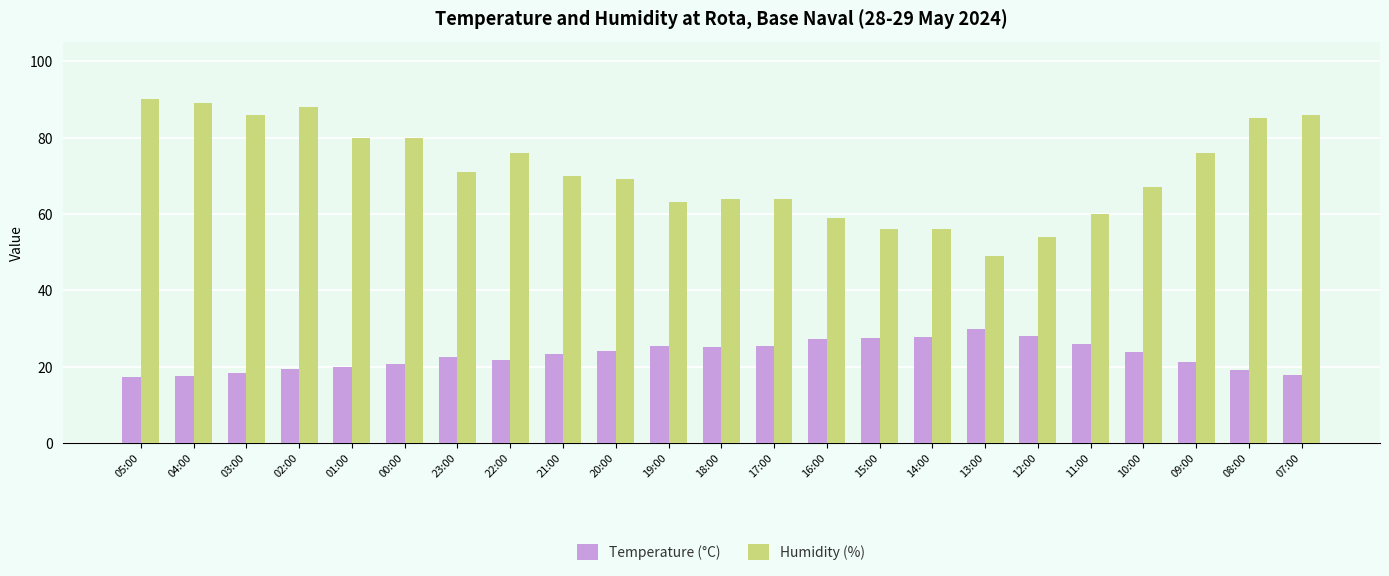

At 01:00, list the series in order from smallest to largest.

Temperature (°C), Humidity (%)